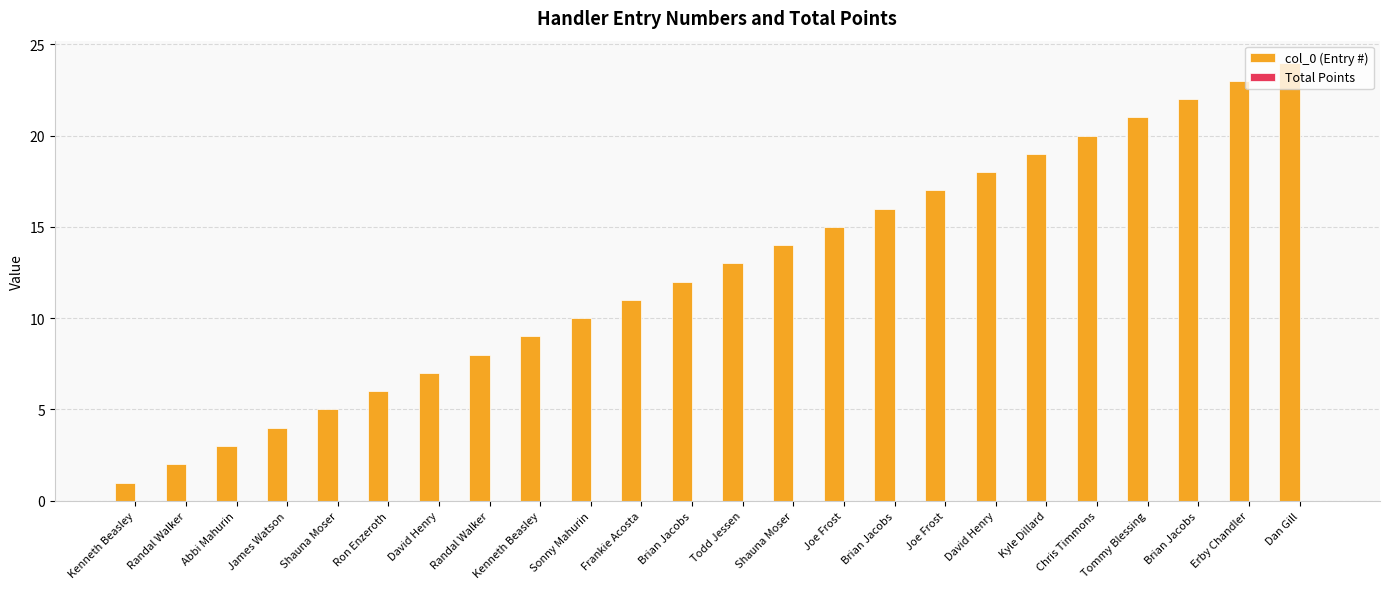

How many bars are there in total?

24